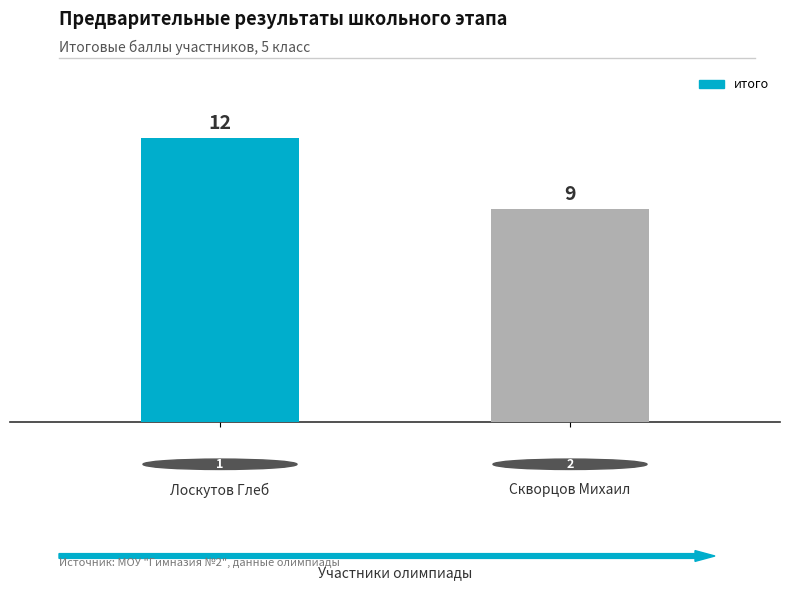

What is the sum of all values?

21